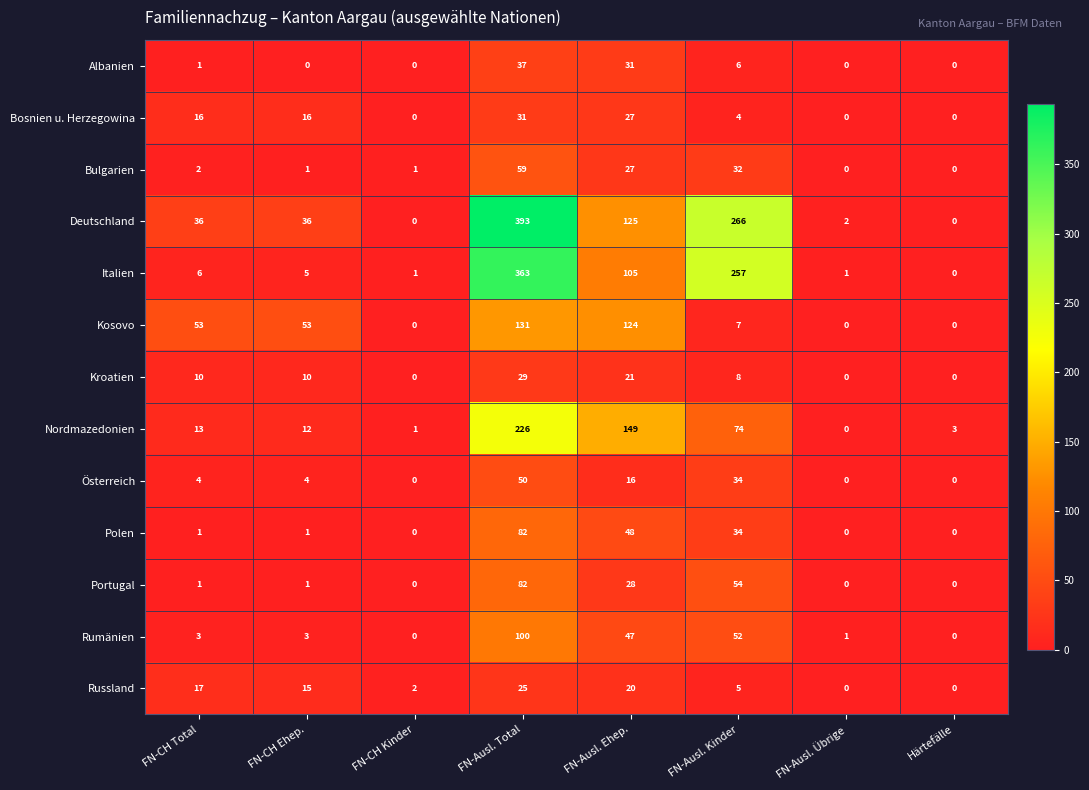

Where is Rumänien nearest to the value 50?

FN-Ausl. Kinder